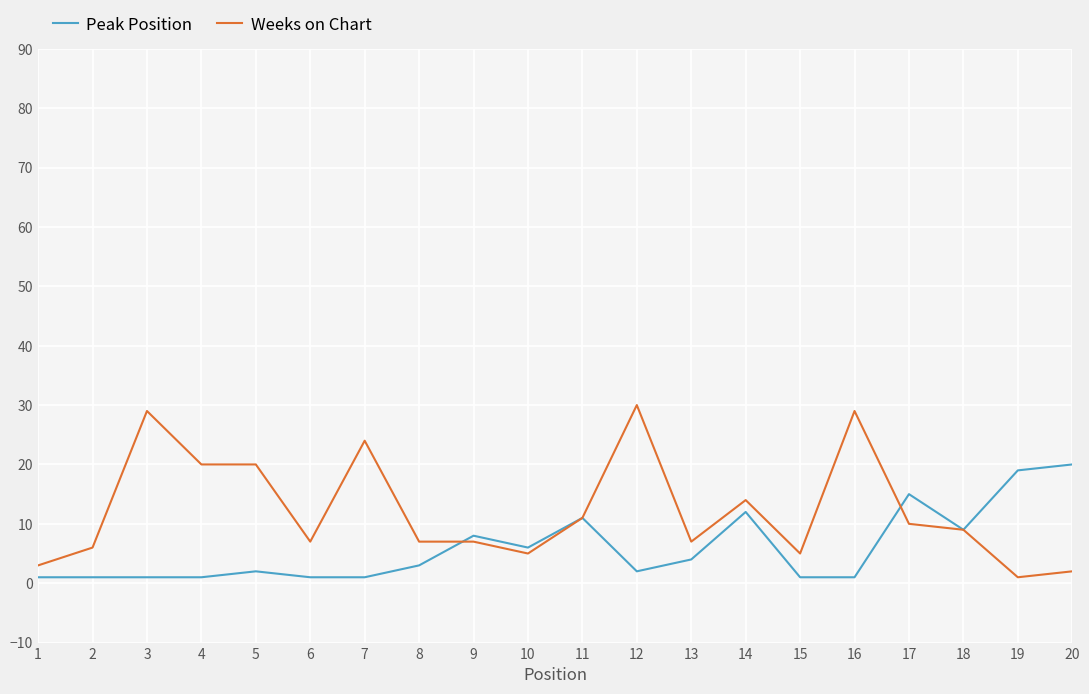

The value of Peak Position at 4 is 1. True or false?

True